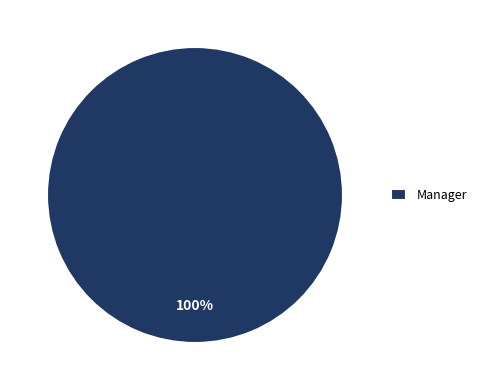

Is it true that Manager is 100% of the pie?

True